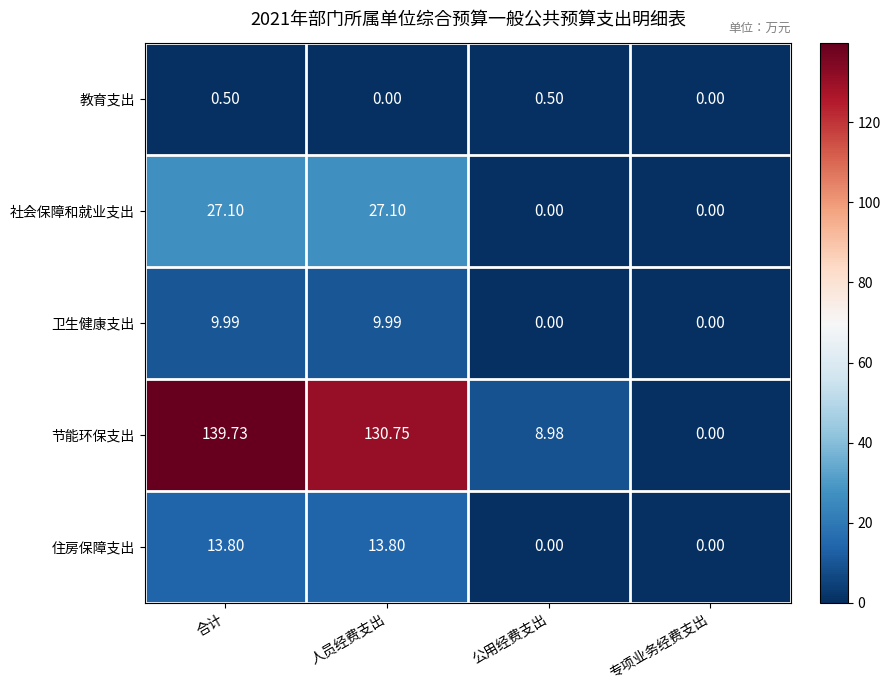

Which series has the largest range (max minus min)?

节能环保支出